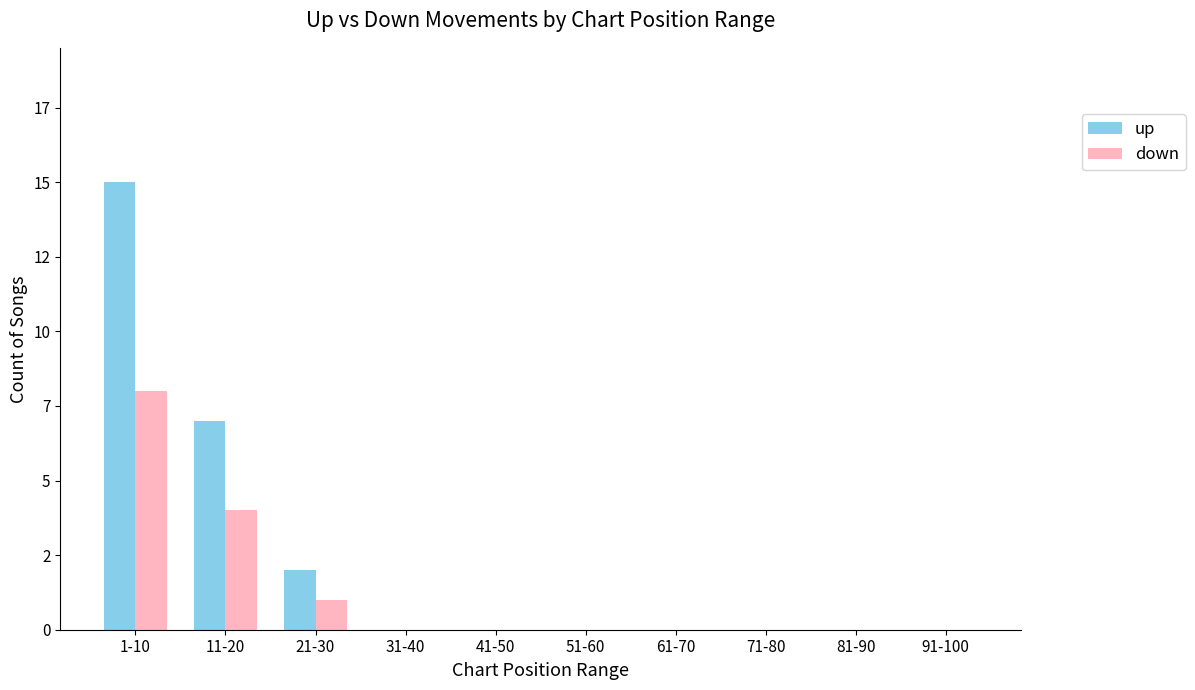

Which series has the largest range (max minus min)?

up